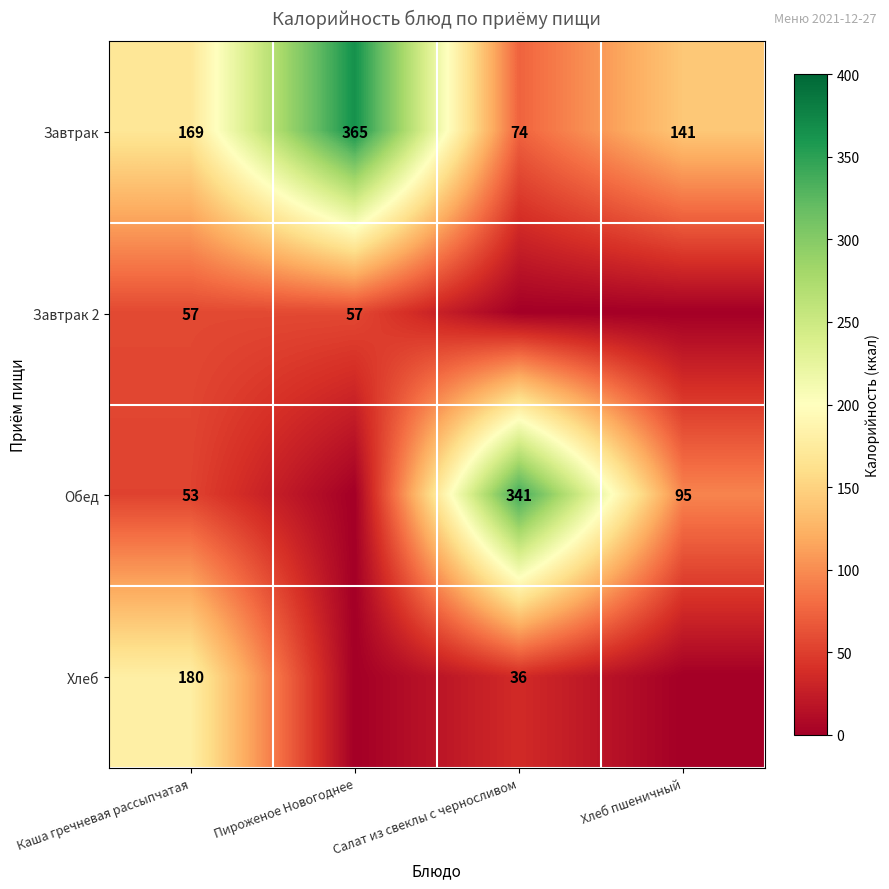

What is the sum of the Хлеб values at Каша гречневая рассыпчатая and Салат из свеклы с черносливом?

216